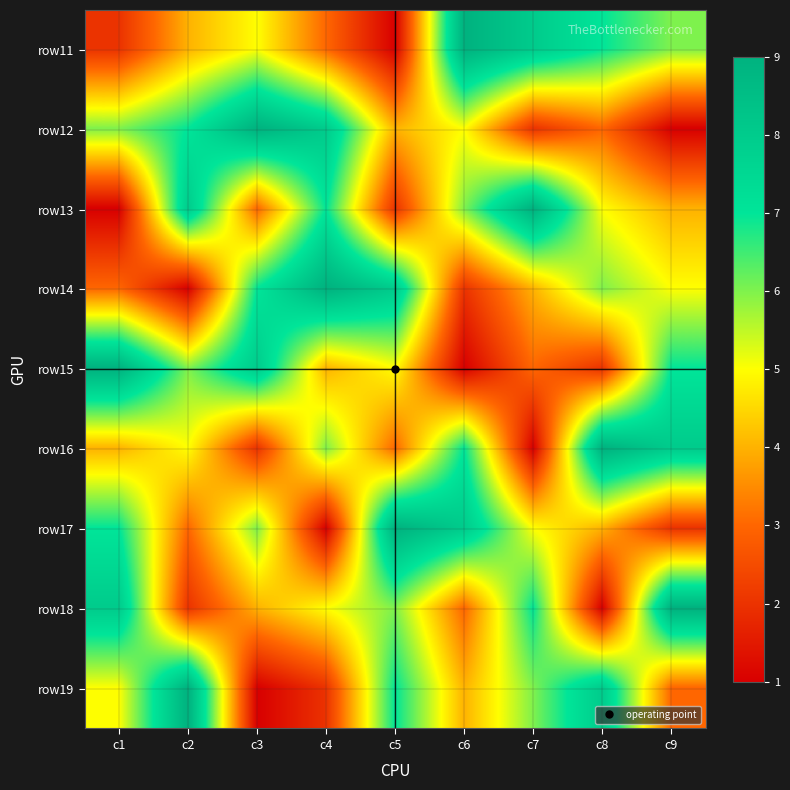

At which category is the sum across all series the highest?

c1